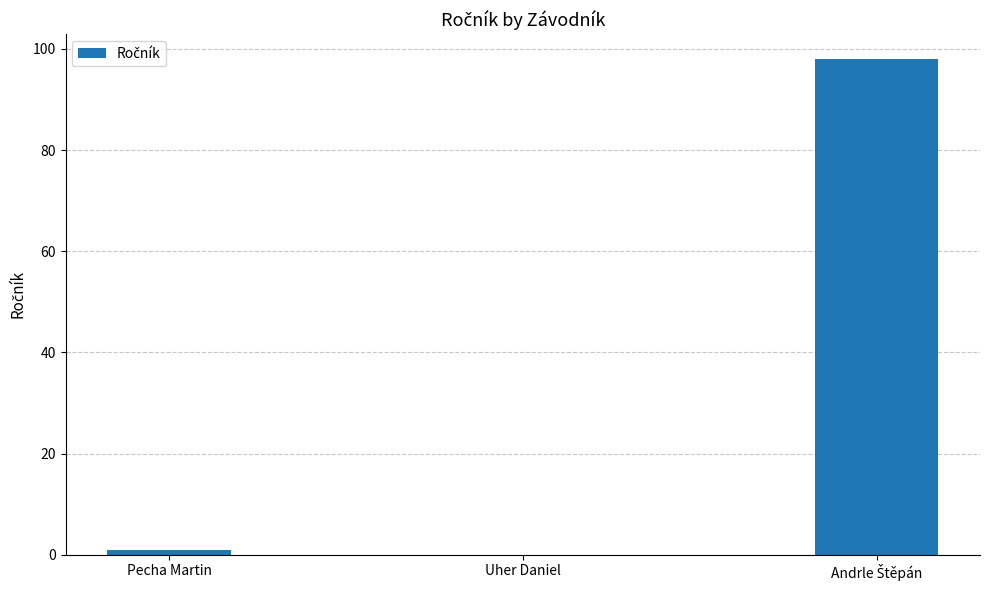

Are the bars grouped side by side (vs. stacked)?

No